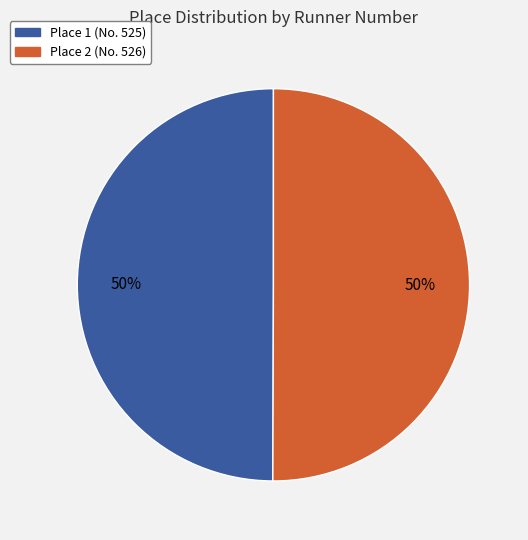

To the nearest percent, what is the average slice percentage?

50%